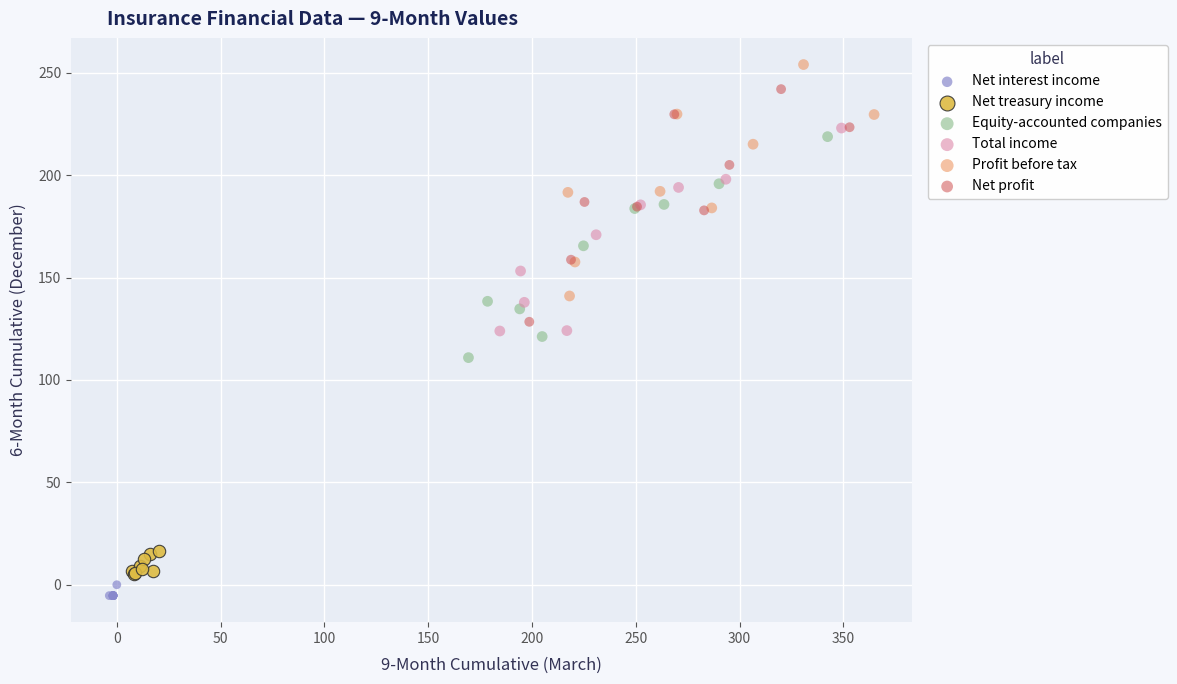

What are all the series names shown in the legend?

Net interest income, Net treasury income, Equity-accounted companies, Total income, Profit before tax, Net profit